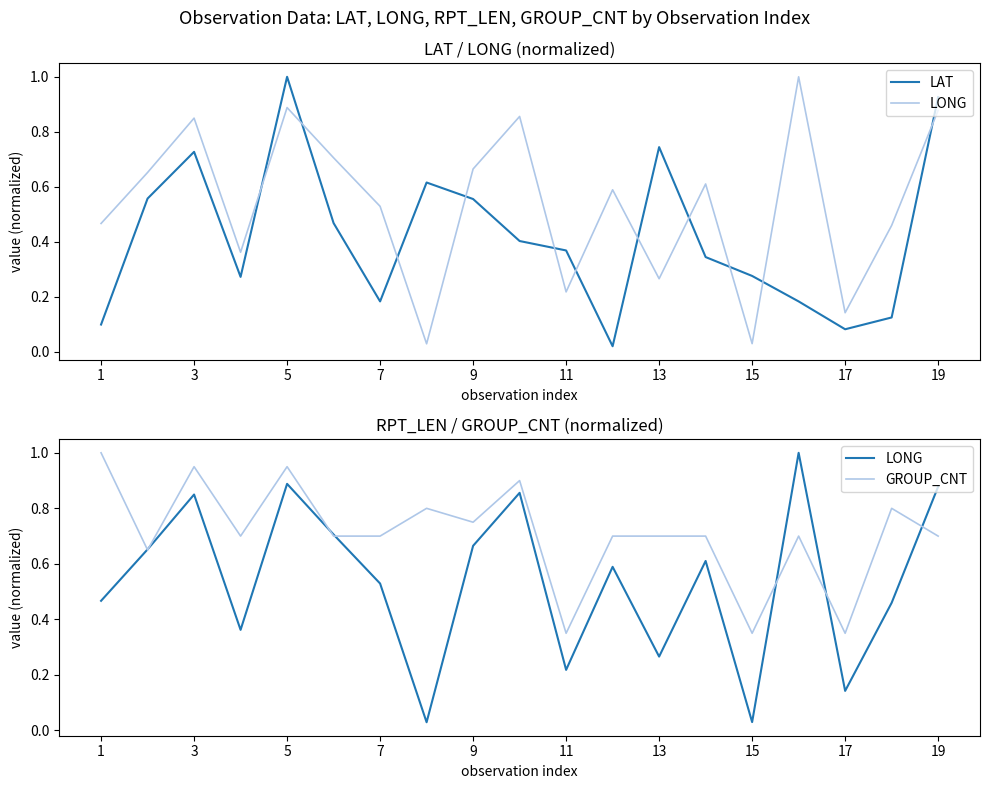

How many lines are shown in the chart?

3